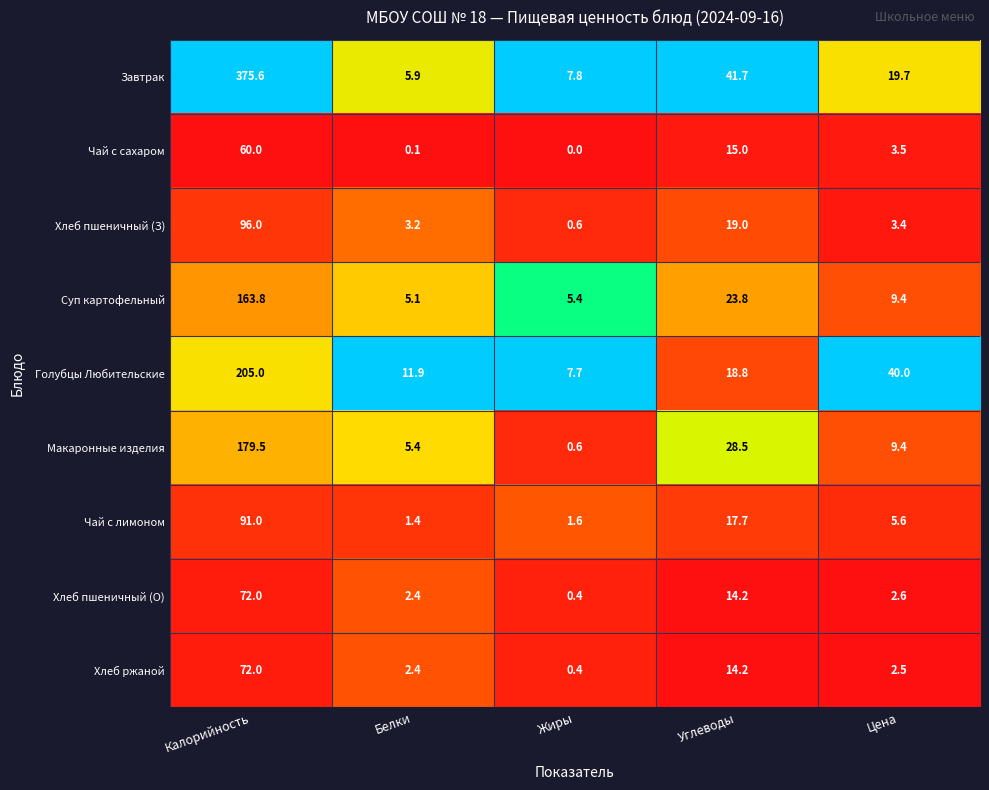

What is the total value across all series at Цена?

96.1